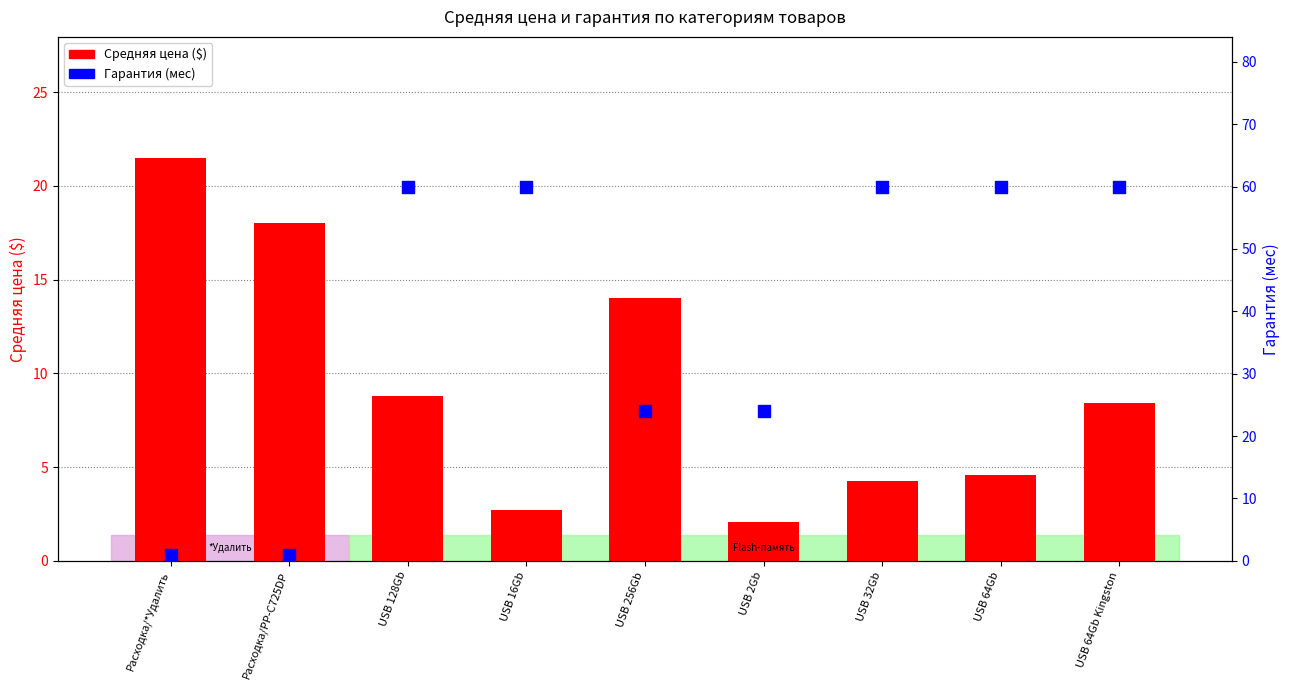

Which series contains the highest Y value?

Гарантия (мес)